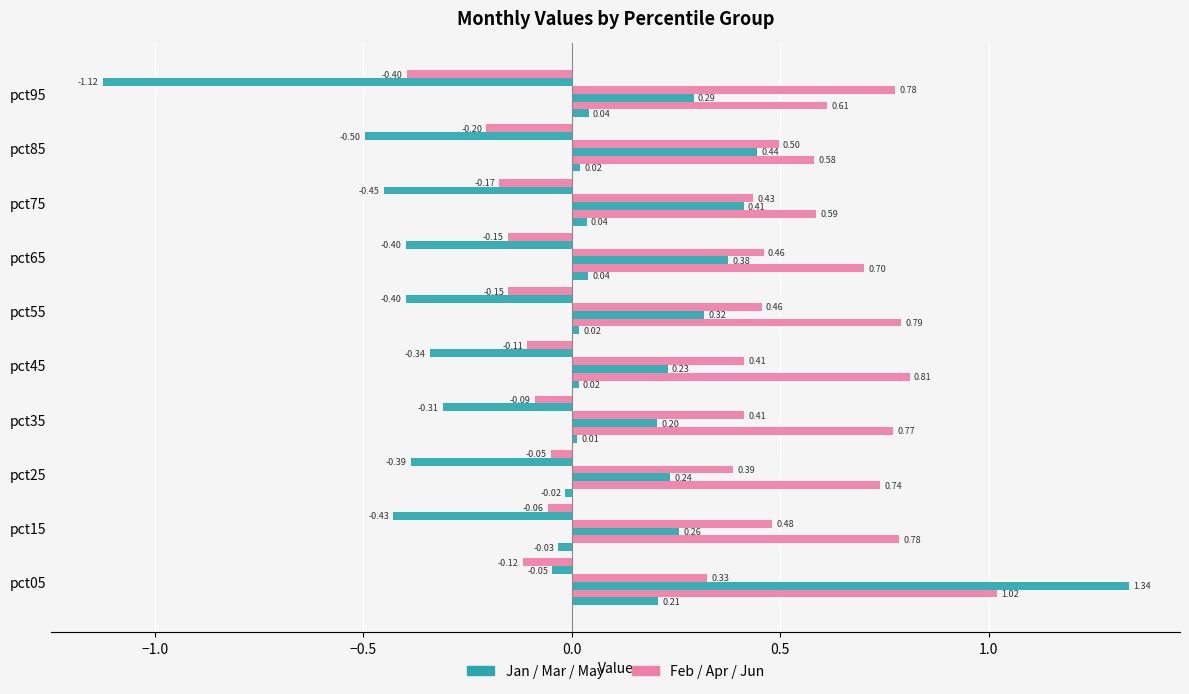

What is the smallest value displayed?

-1.1